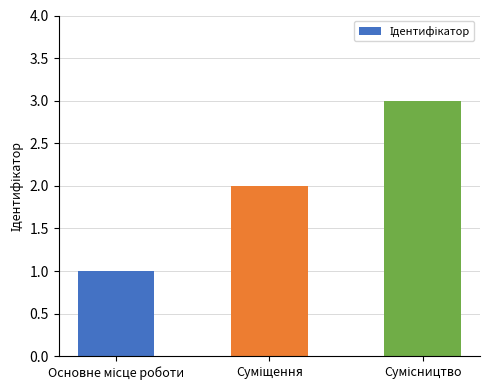

How many categories are shown in the chart?

3